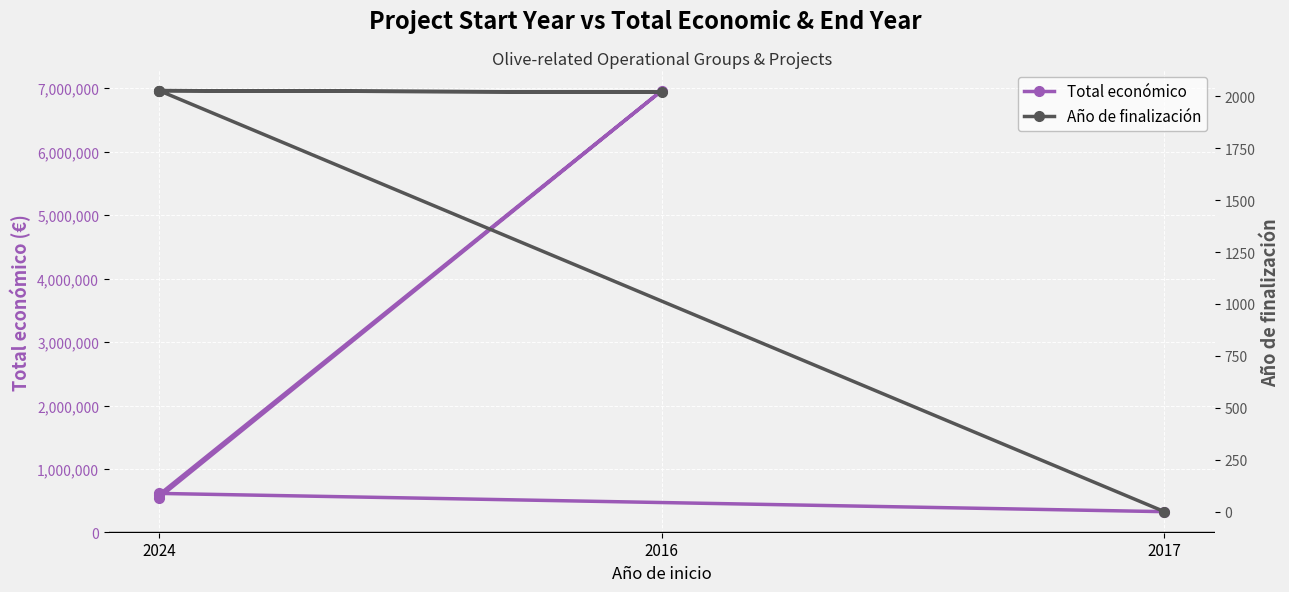

What are all the series names shown in the legend?

Total económico, Año de finalización